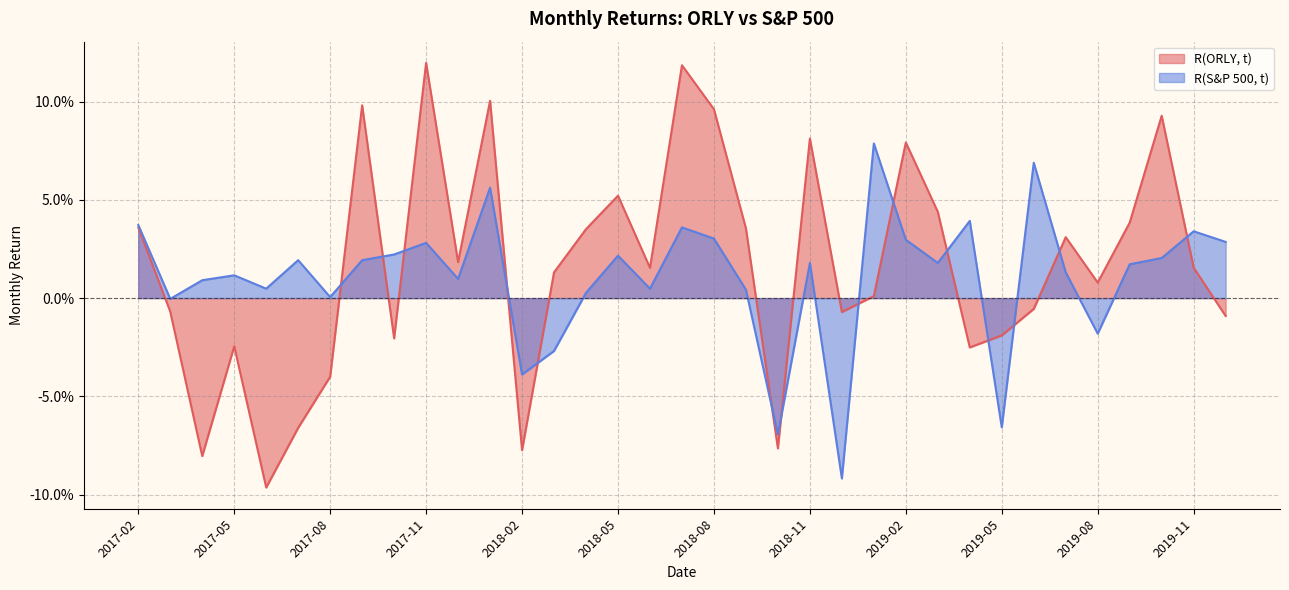

Reading left to right, extract all data points from this chart.

R(ORLY, t): 0.0	-0.0	-0.1	-0.0	-0.1	-0.1	-0.0	0.1	-0.0	0.1	0.0	0.1	-0.1	0.0	0.0	0.1	0.0	0.1	0.1	0.0	-0.1	0.1	-0.0	0.0	0.1	0.0	-0.0	-0.0	-0.0	0.0	0.0	0.0	0.1	0.0	-0.0
R(S&P 500, t): 0.0	-0.0	0.0	0.0	0.0	0.0	0.0	0.0	0.0	0.0	0.0	0.1	-0.0	-0.0	0.0	0.0	0.0	0.0	0.0	0.0	-0.1	0.0	-0.1	0.1	0.0	0.0	0.0	-0.1	0.1	0.0	-0.0	0.0	0.0	0.0	0.0